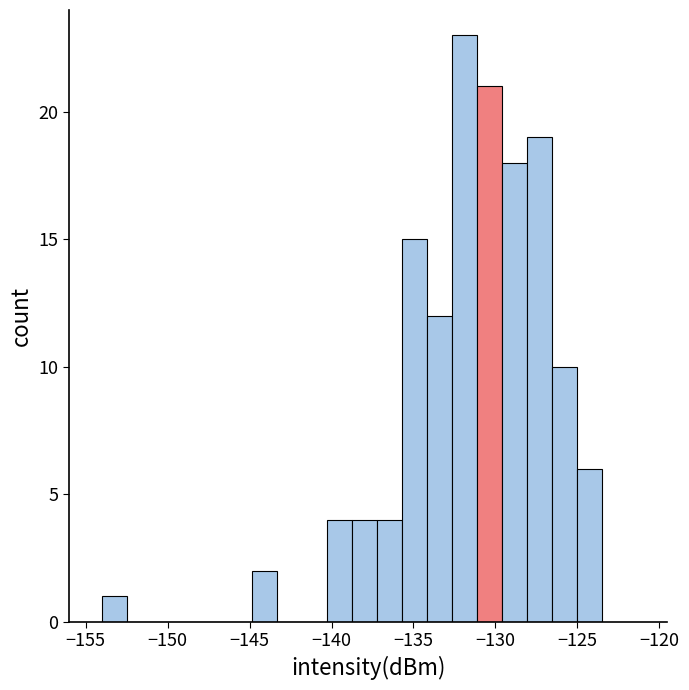

Read against the x-axis, roughly where is the centre of the tallest bar?

-132.0